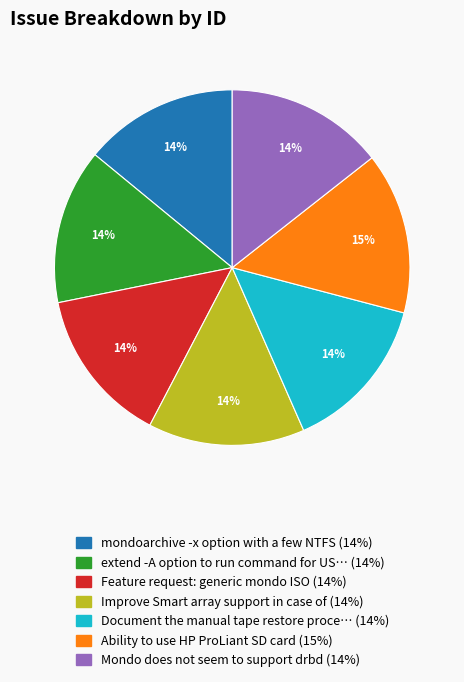

Count the number of slices in the pie.

7